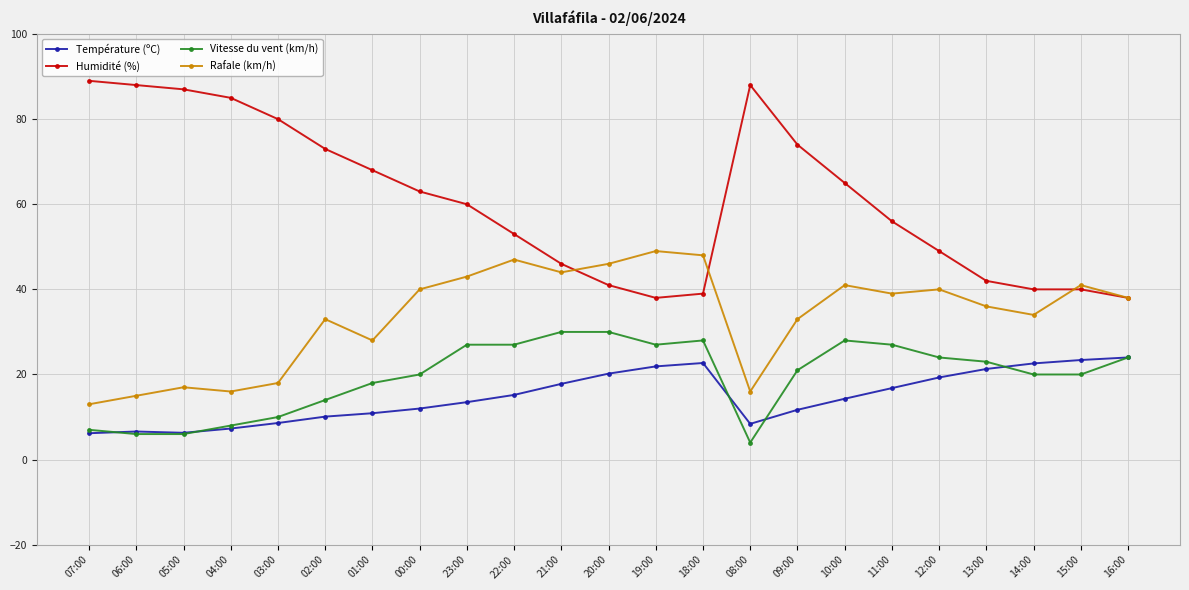

At 10:00, list the series in order from largest to smallest.

Humidité (%), Rafale (km/h), Vitesse du vent (km/h), Température (ºC)